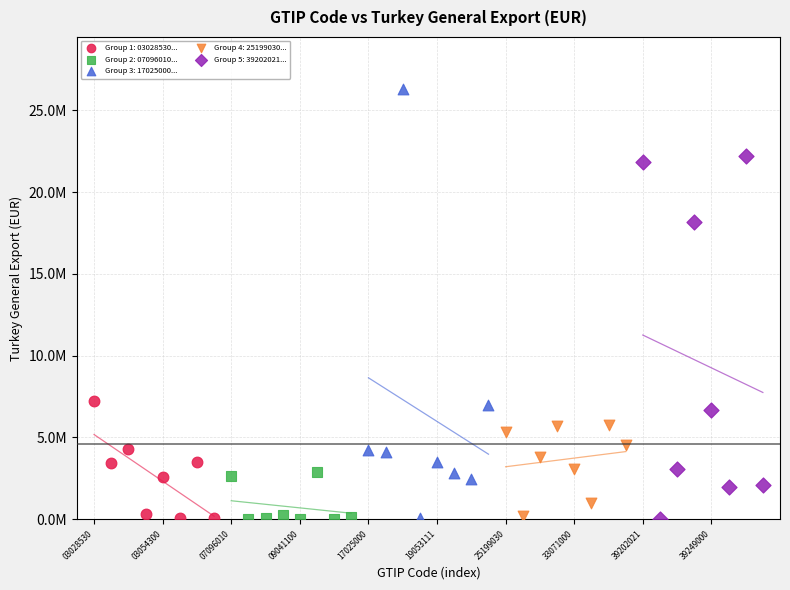

What are all the series names shown in the legend?

Group 1: 03028530..., Group 2: 07096010..., Group 3: 17025000..., Group 4: 25199030..., Group 5: 39202021...